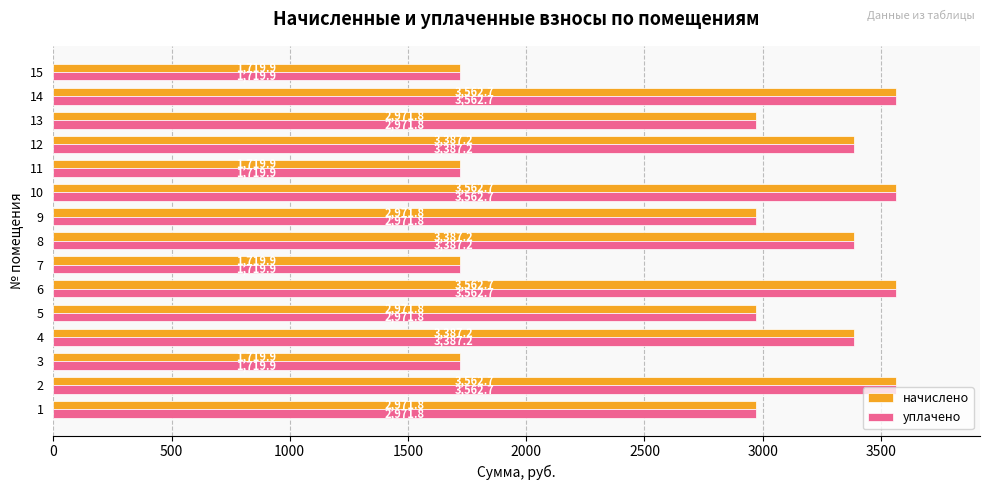

What is the approximate value of начислено at 3?

1719.9